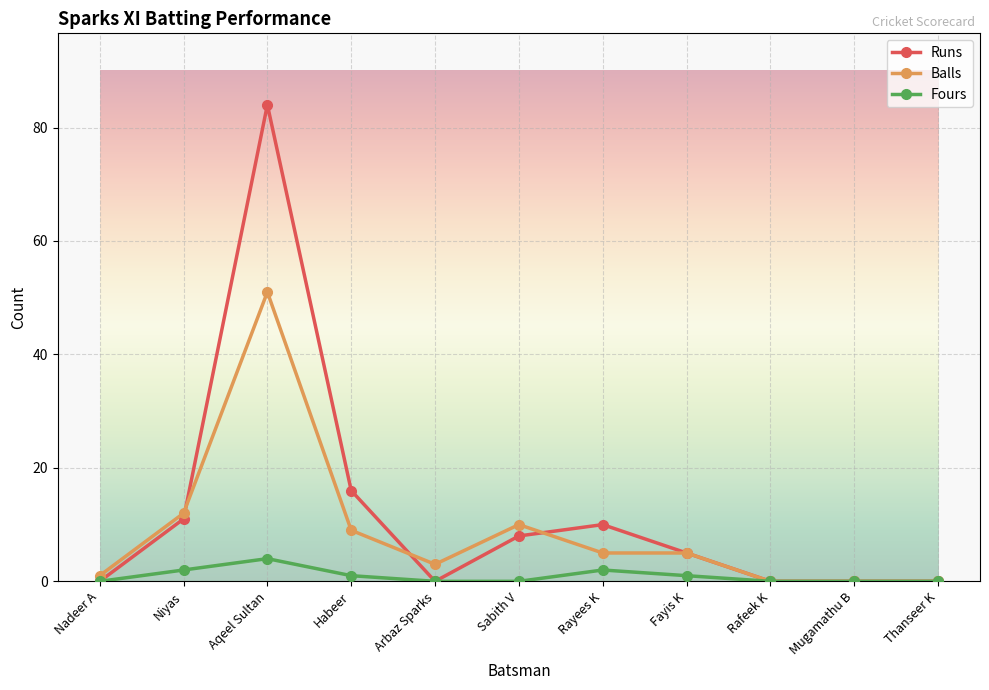

Between Rayees K and Rafeek K, which series saw the biggest shift?

Runs